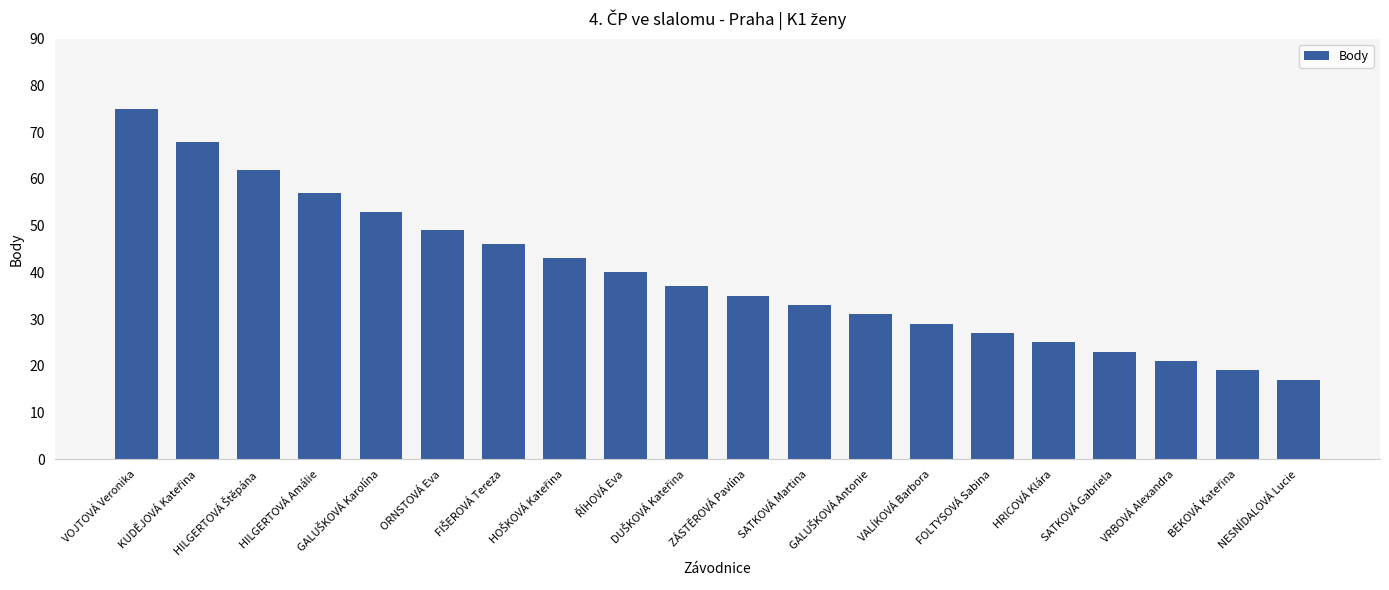

What is the sum of all values?

790